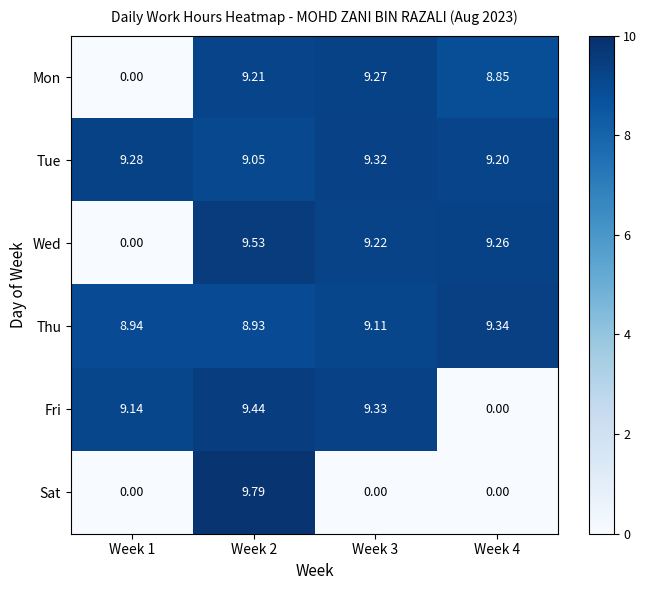

Is the value of Mon at Week 4 greater than the value of Tue at Week 2?

No